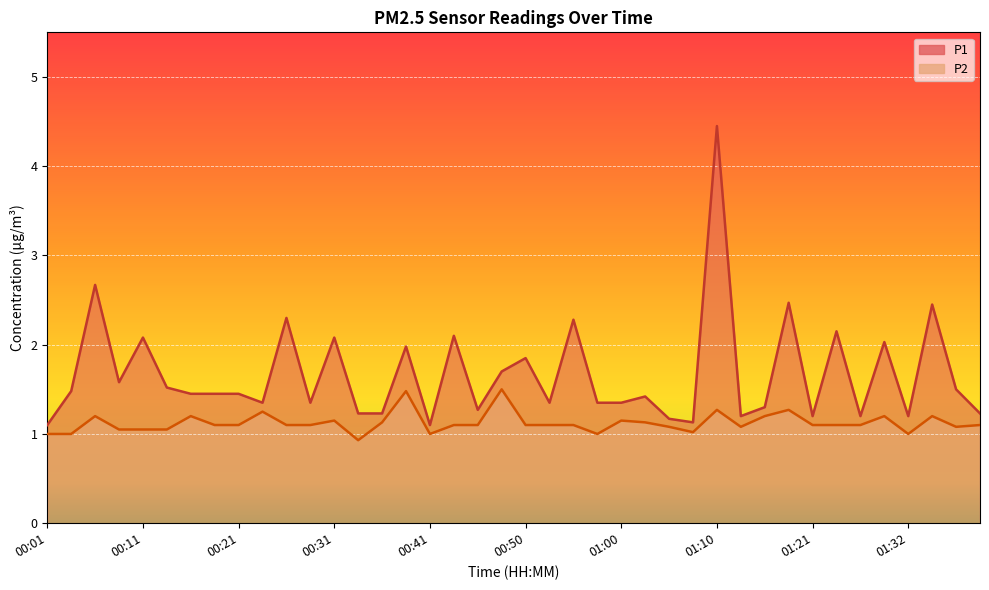

Reading right to left, extract all data points from this chart.

P1: 1.2	1.5	2.5	1.2	2.0	1.2	2.1	1.2	2.5	1.3	1.2	4.5	1.1	1.2	1.4	1.4	1.4	2.3	1.4	1.9	1.7	1.3	2.1	1.1	2.0	1.2	1.2	2.1	1.4	2.3	1.4	1.4	1.4	1.4	1.5	2.1	1.6	2.7	1.5	1.1
P2: 1.1	1.1	1.2	1.0	1.2	1.1	1.1	1.1	1.3	1.2	1.1	1.3	1.0	1.1	1.1	1.1	1.0	1.1	1.1	1.1	1.5	1.1	1.1	1.0	1.5	1.1	0.9	1.1	1.1	1.1	1.2	1.1	1.1	1.2	1.1	1.1	1.1	1.2	1.0	1.0